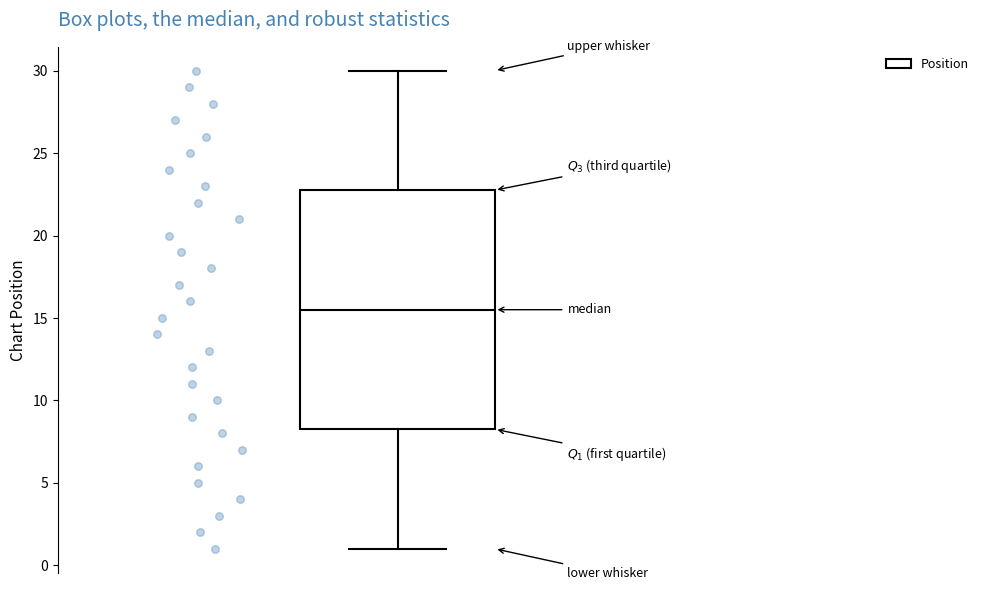

Where does the median line of the box sit on the y-axis? The values are not printed on the chart, so give them approximately, as read against the axis.

15.5